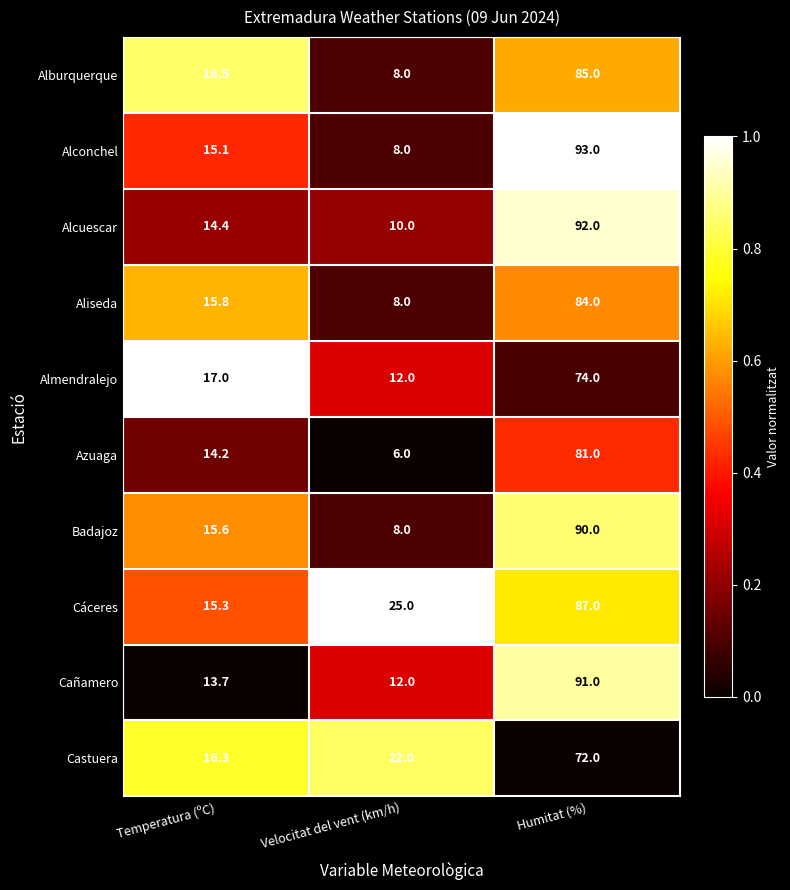

At which category does the chart reach its minimum across all series?

Velocitat del vent (km/h)